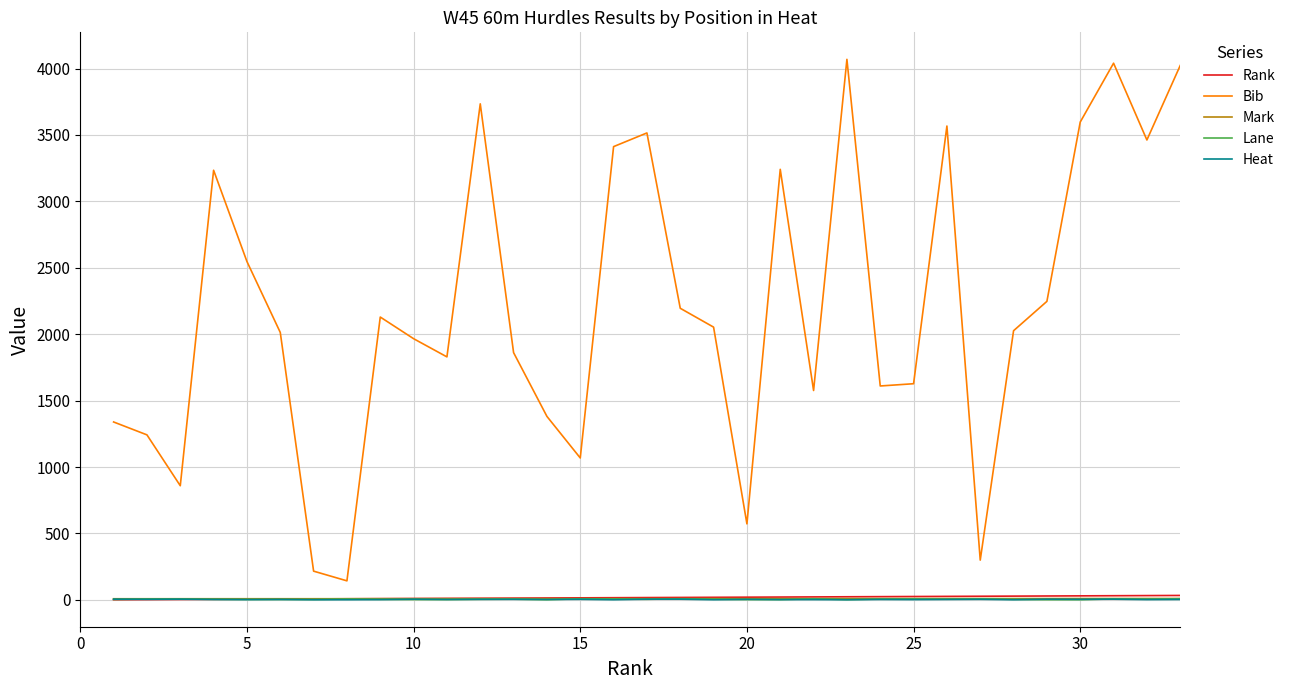

Which series has the largest total across all categories?

Bib